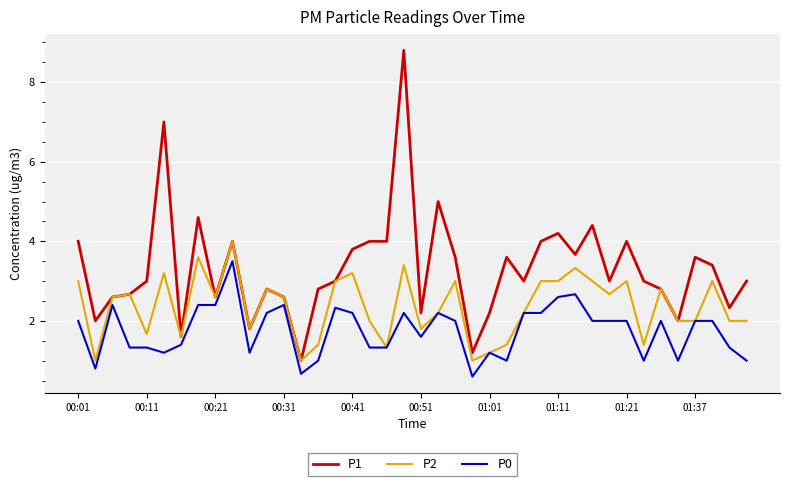

Count the number of categories in the chart.

40